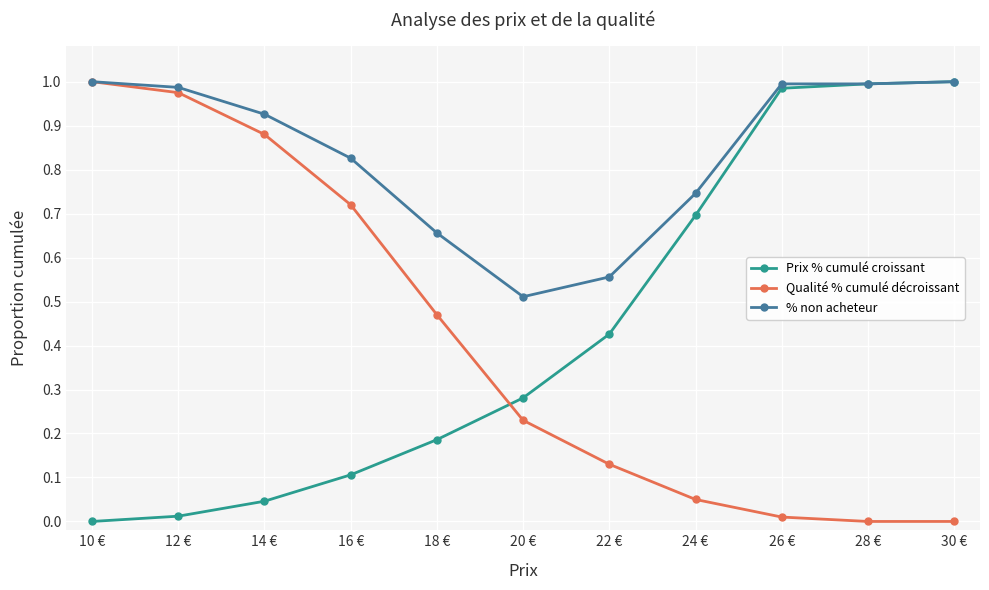

True or false: Qualité % cumulé décroissant has a value of 0.5 at 28 €.

False